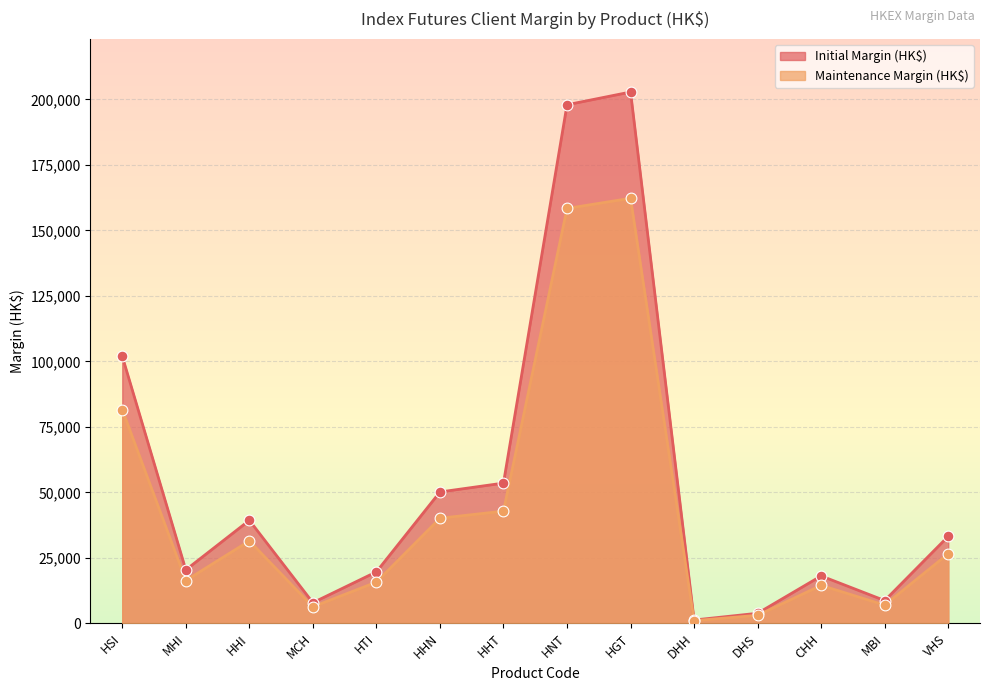

At which category is the sum across all series the highest?

HGT